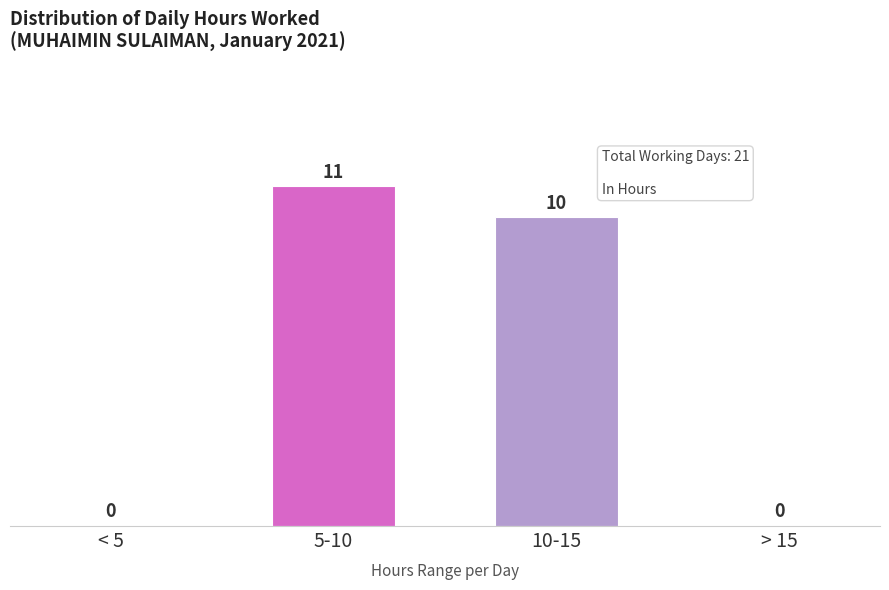

Reading left to right, what are all the values shown in this chart?

< 5=0	5-10=11	10-15=10	> 15=0